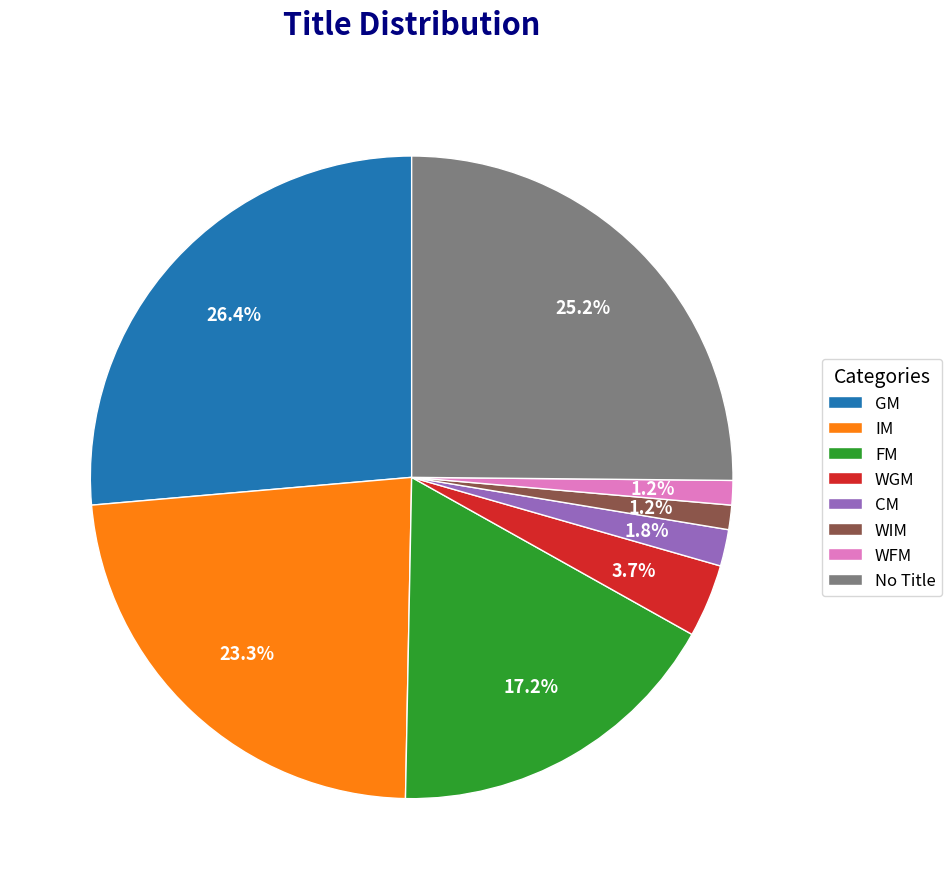

To the nearest percent, what portion does WIM represent?

1%